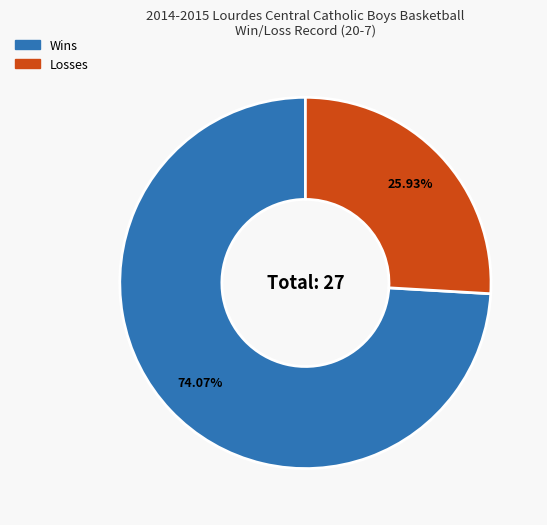

Rank the categories by value from highest to lowest.

Wins, Losses